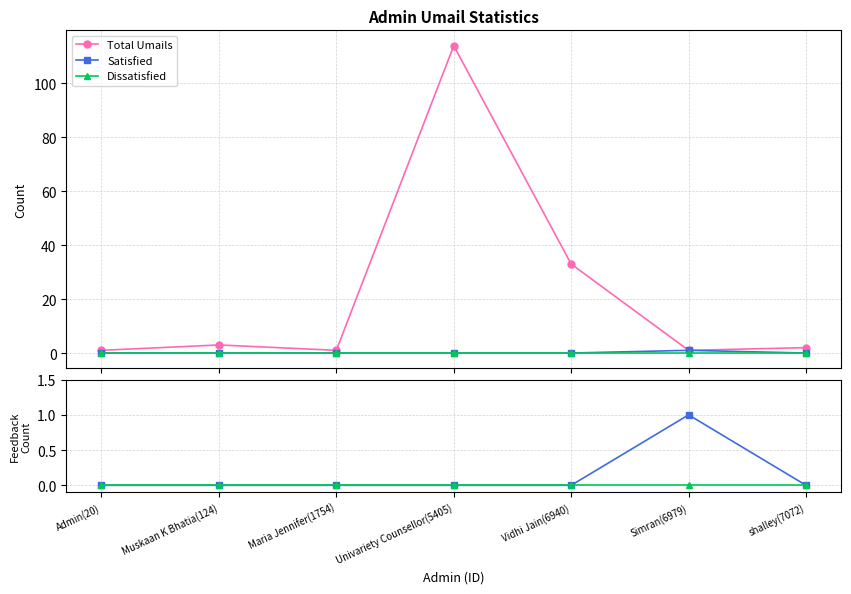

How many lines are shown in the chart?

3